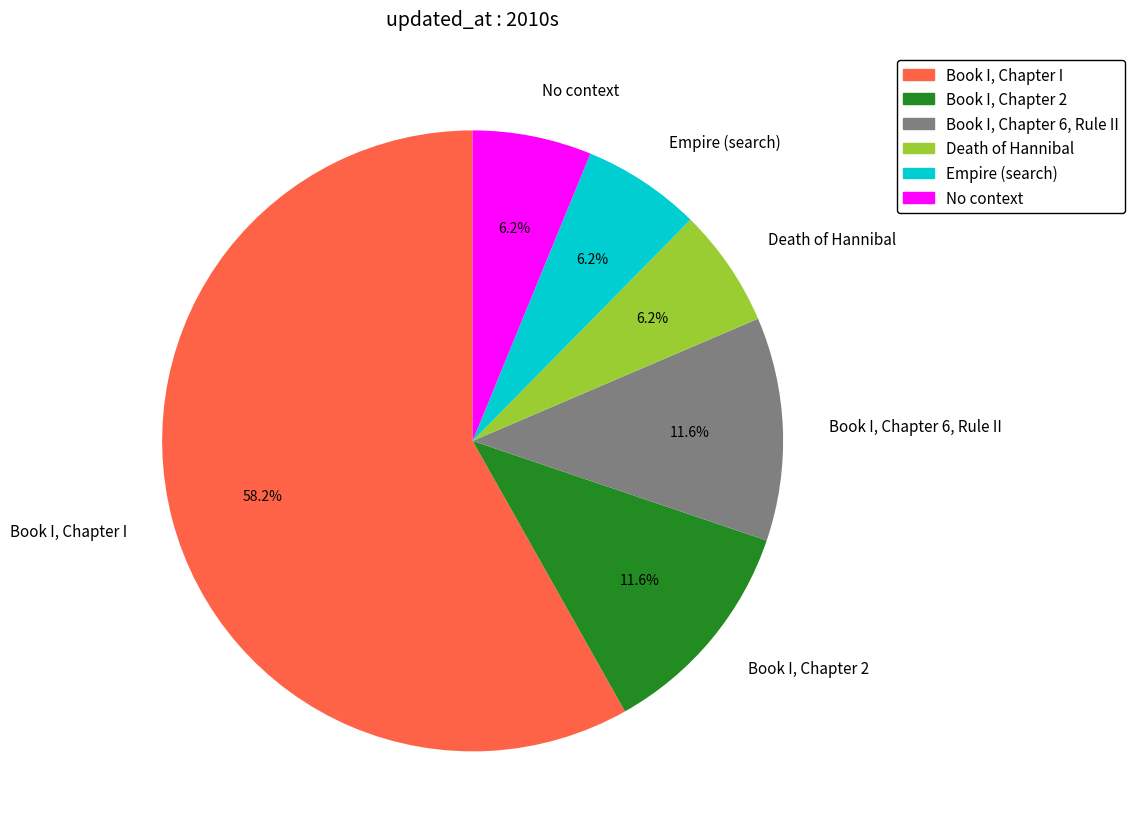

Is the sum of Book I, Chapter 2 and Death of Hannibal greater than half?

No